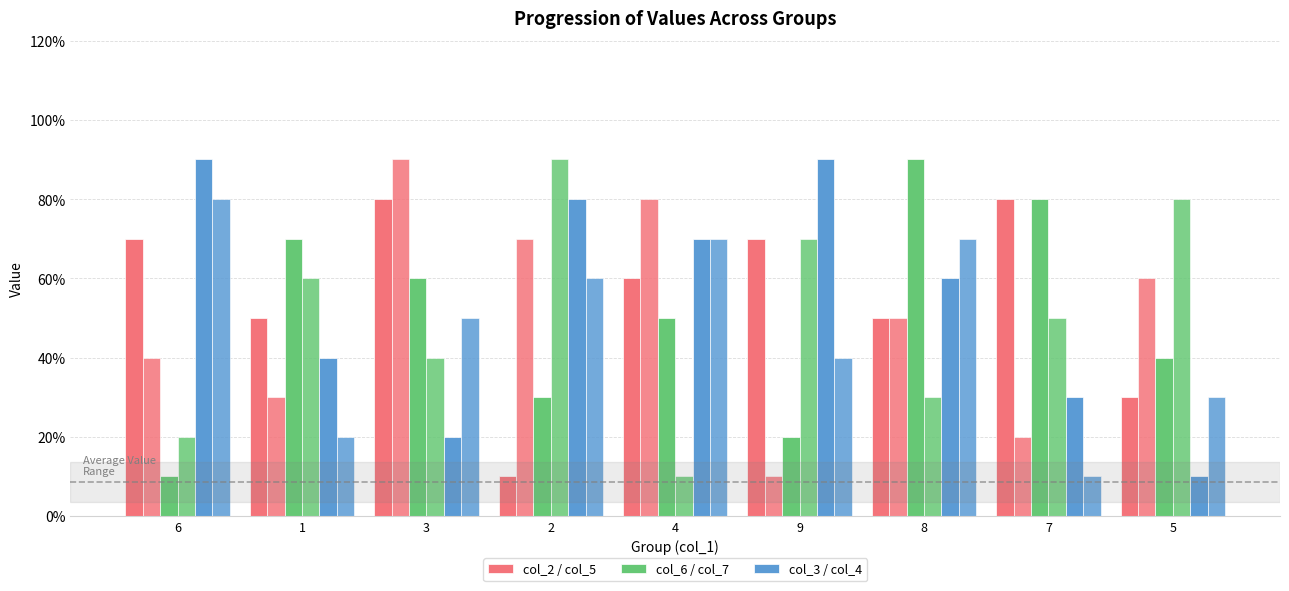

Does the chart contain any negative values?

No